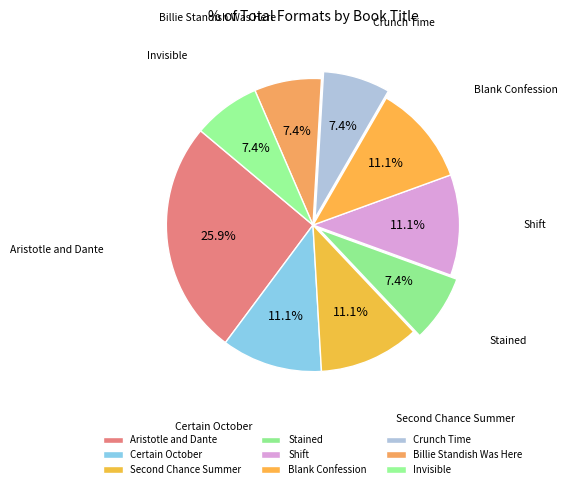

What is the largest slice in the pie chart?

Aristotle and Dante